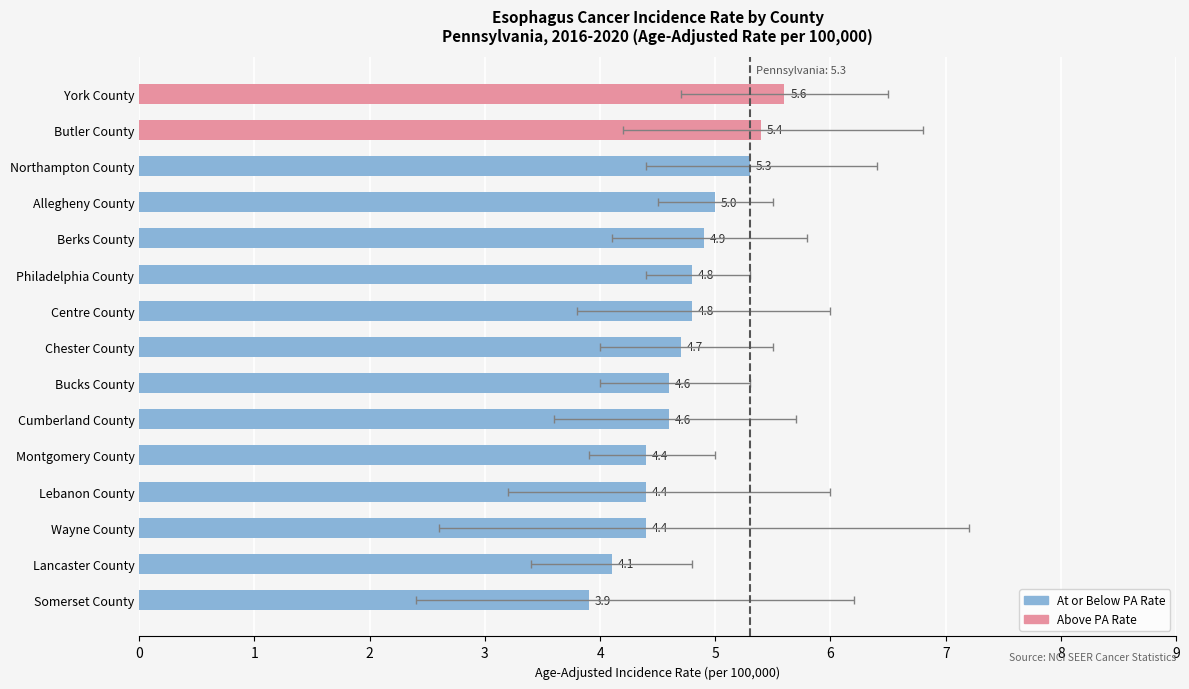

Reading left to right, extract all data points from this chart.

3.9	4.1	4.4	4.4	4.4	4.6	4.6	4.7	4.8	4.8	4.9	5.0	5.3	5.4	5.6